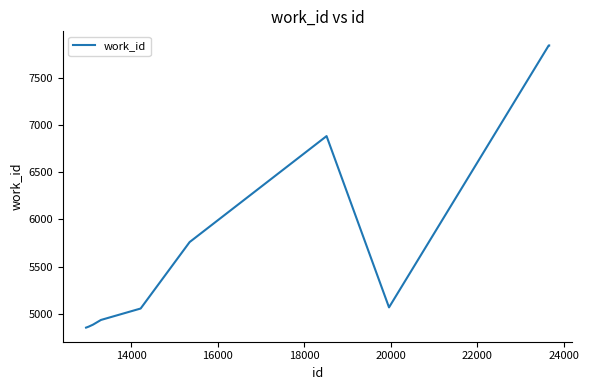

What is the greatest value displayed?

7841